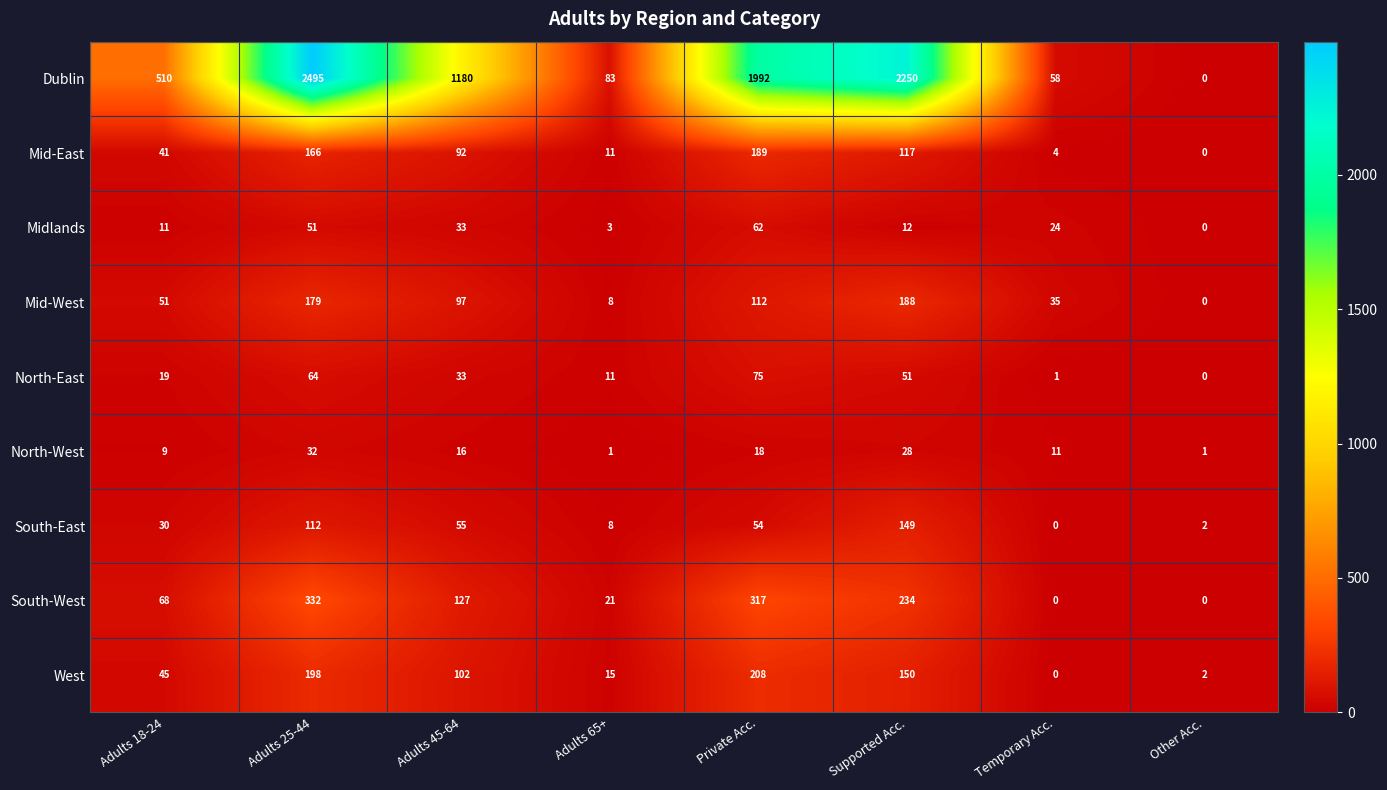

How many data points does each series have?

8